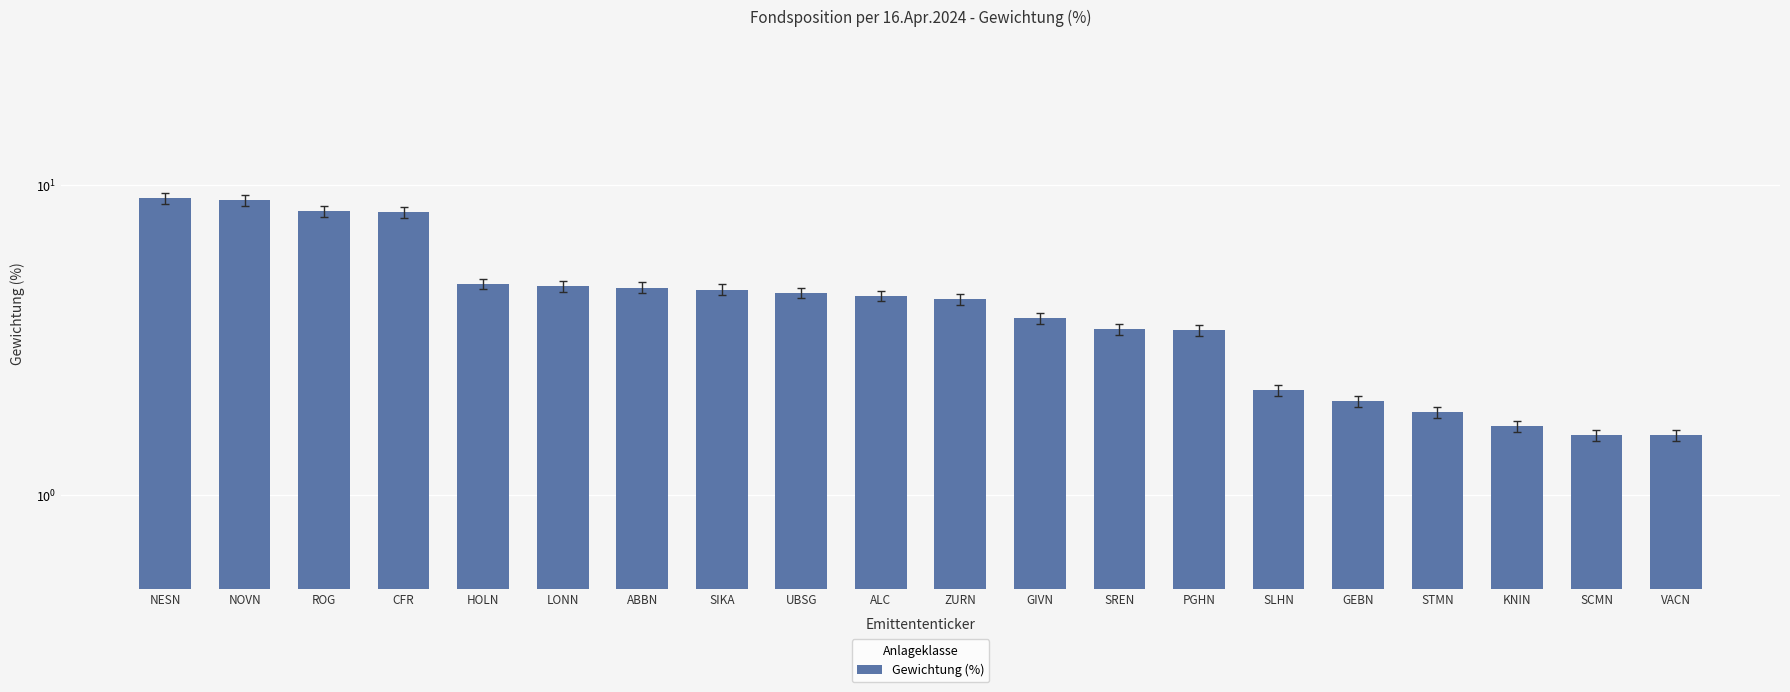

Rank the categories by value from lowest to highest.

SCMN, VACN, KNIN, STMN, GEBN, SLHN, PGHN, SREN, GIVN, ZURN, ALC, UBSG, SIKA, ABBN, LONN, HOLN, CFR, ROG, NOVN, NESN